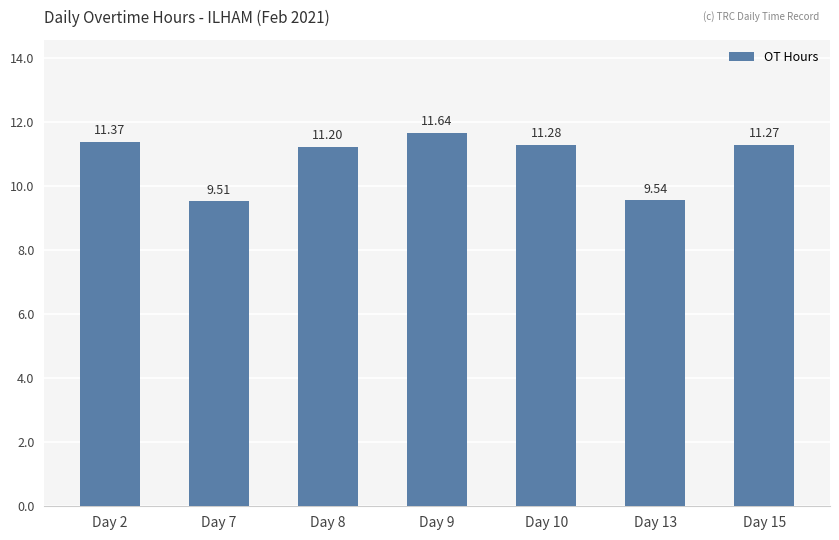

What is the smallest value displayed?

9.5